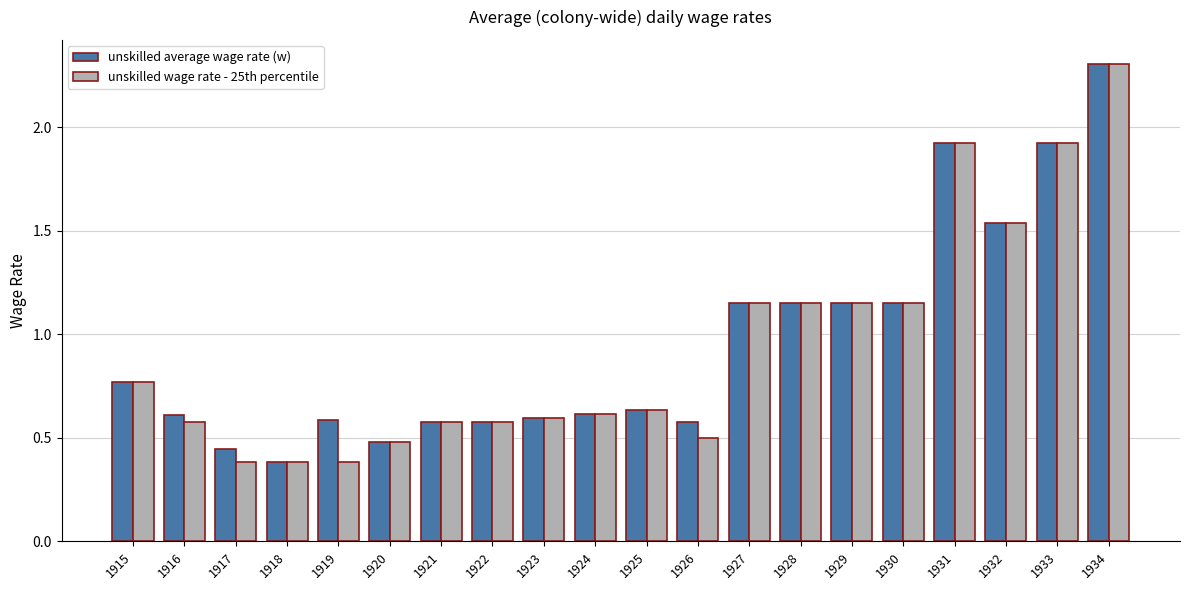

What is the difference between the maximum and minimum values in the unskilled average wage rate (w) series?

1.9